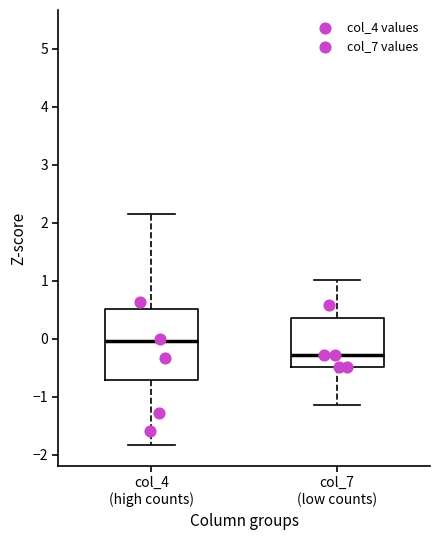

Which box is the tallest, from its lower edge to its upper edge?

col_4 (high counts)